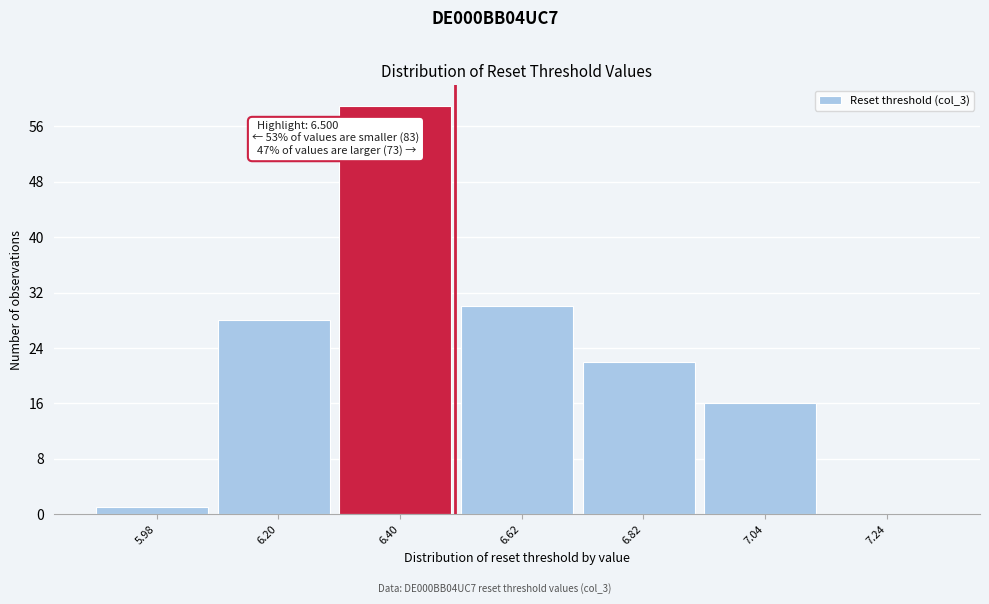

Over which range of the x-axis is the bar tallest?

6.30 to 6.51